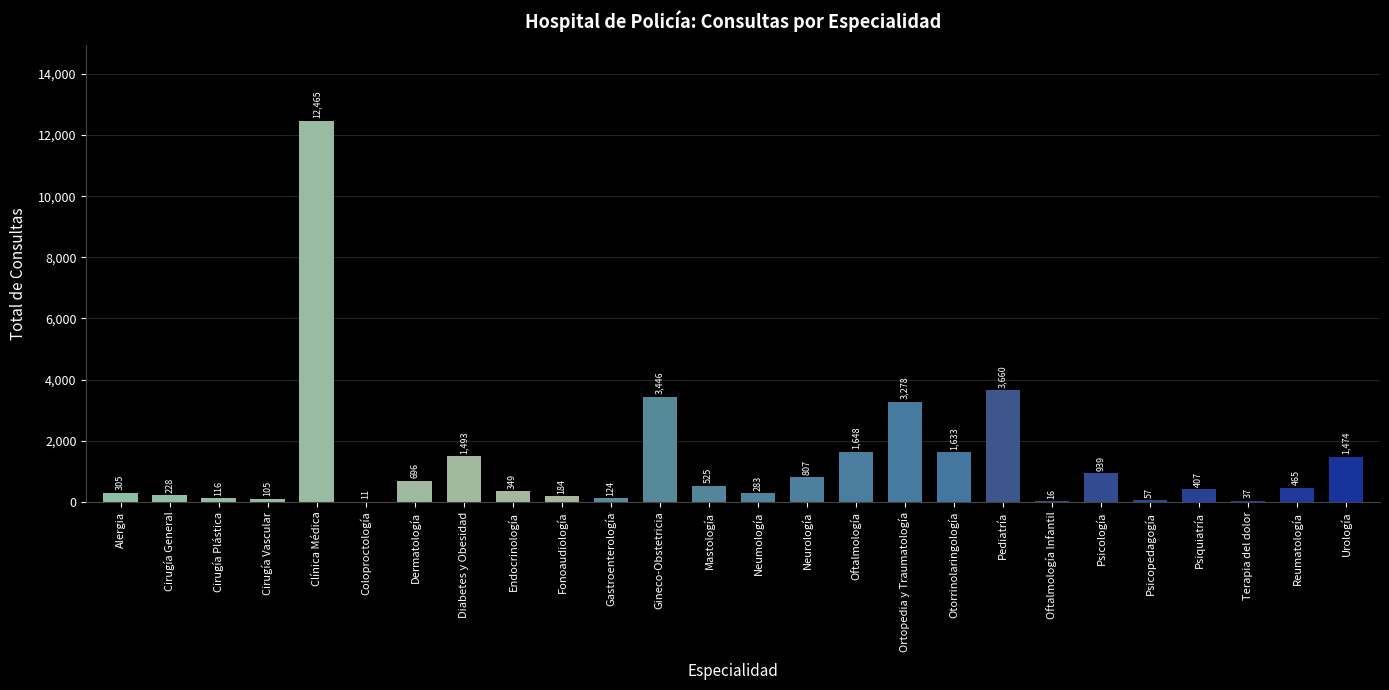

What is the sum of the values at Cirugía General and Diabetes y Obesidad?

1721